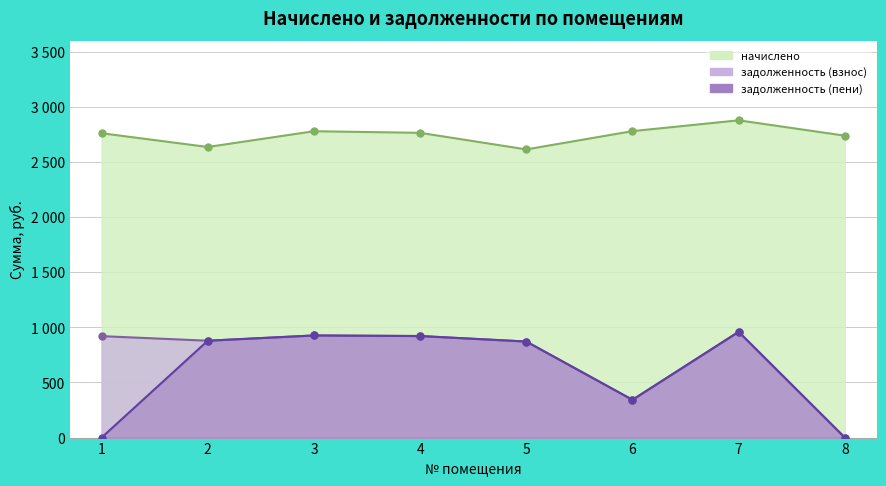

What is the value of the задолженность (взнос) point at the 5th from the left?

871.1